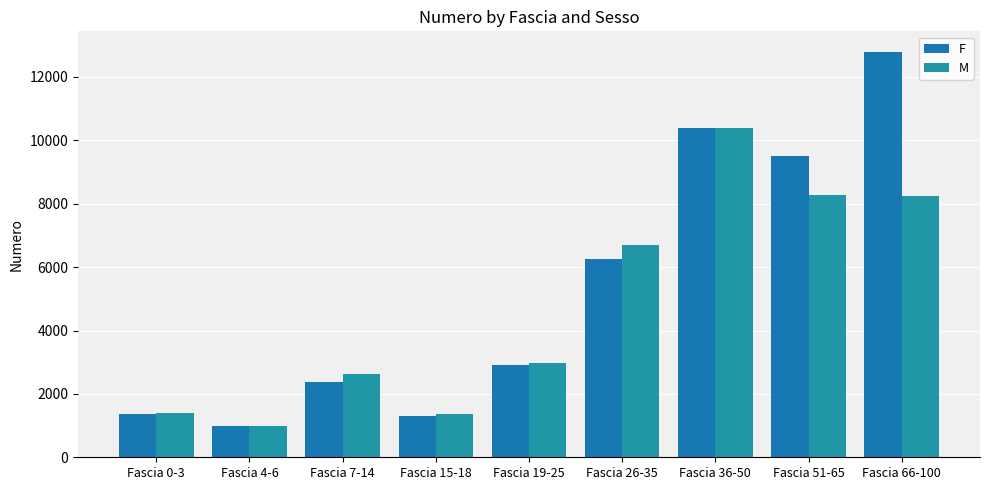

Between Fascia 36-50 and Fascia 4-6, which is larger?

Fascia 36-50